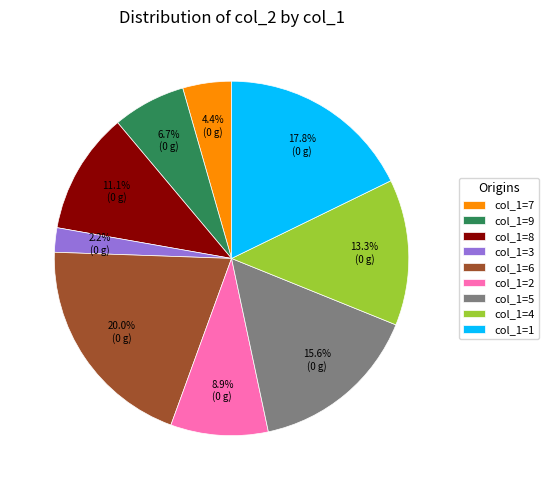

To the nearest percent, what is the average slice percentage?

11%